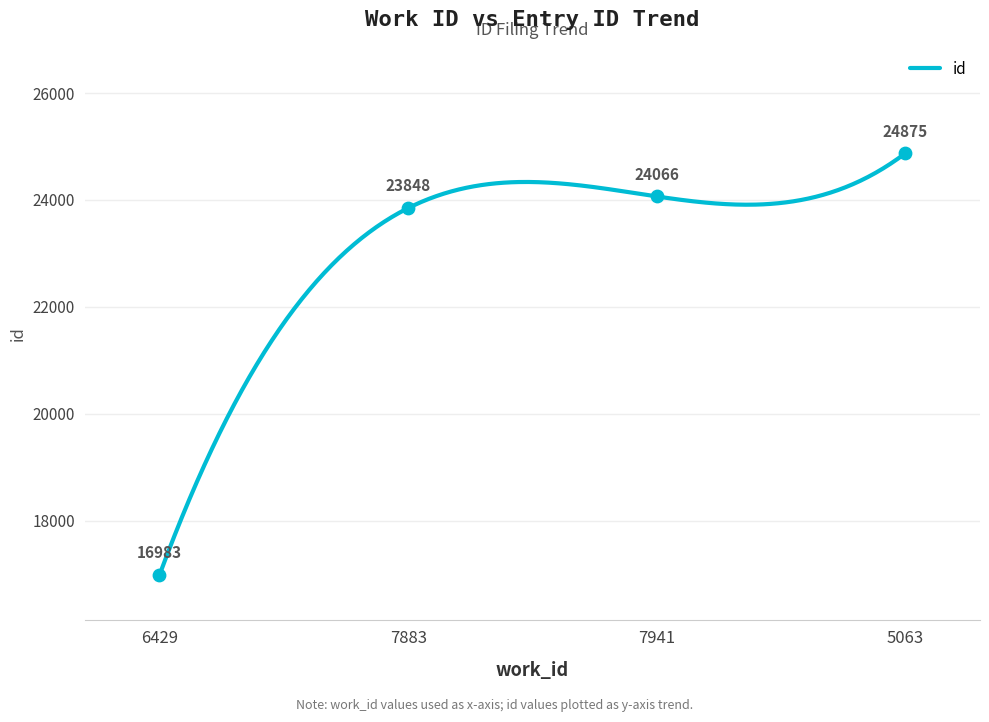

Between 5063 and 7883, which is larger?

5063